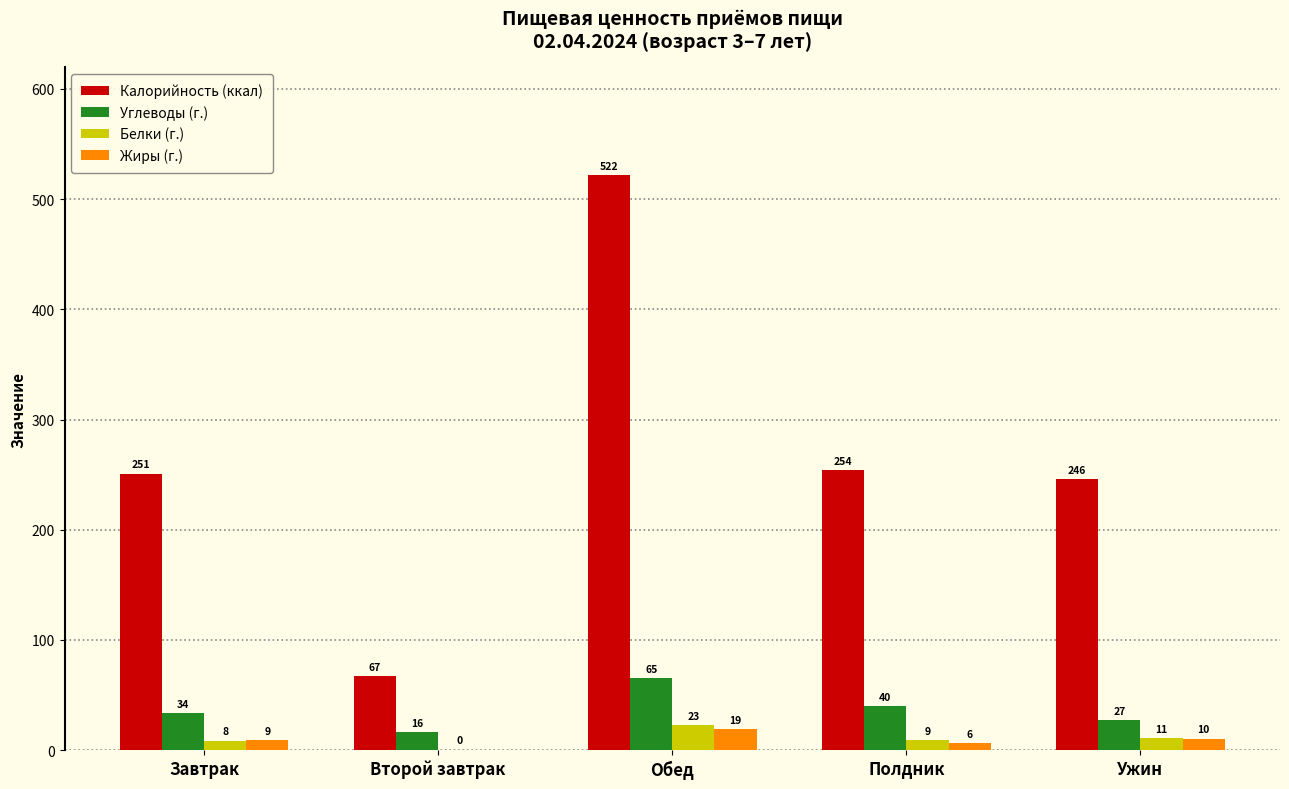

How many groups of bars are there?

5